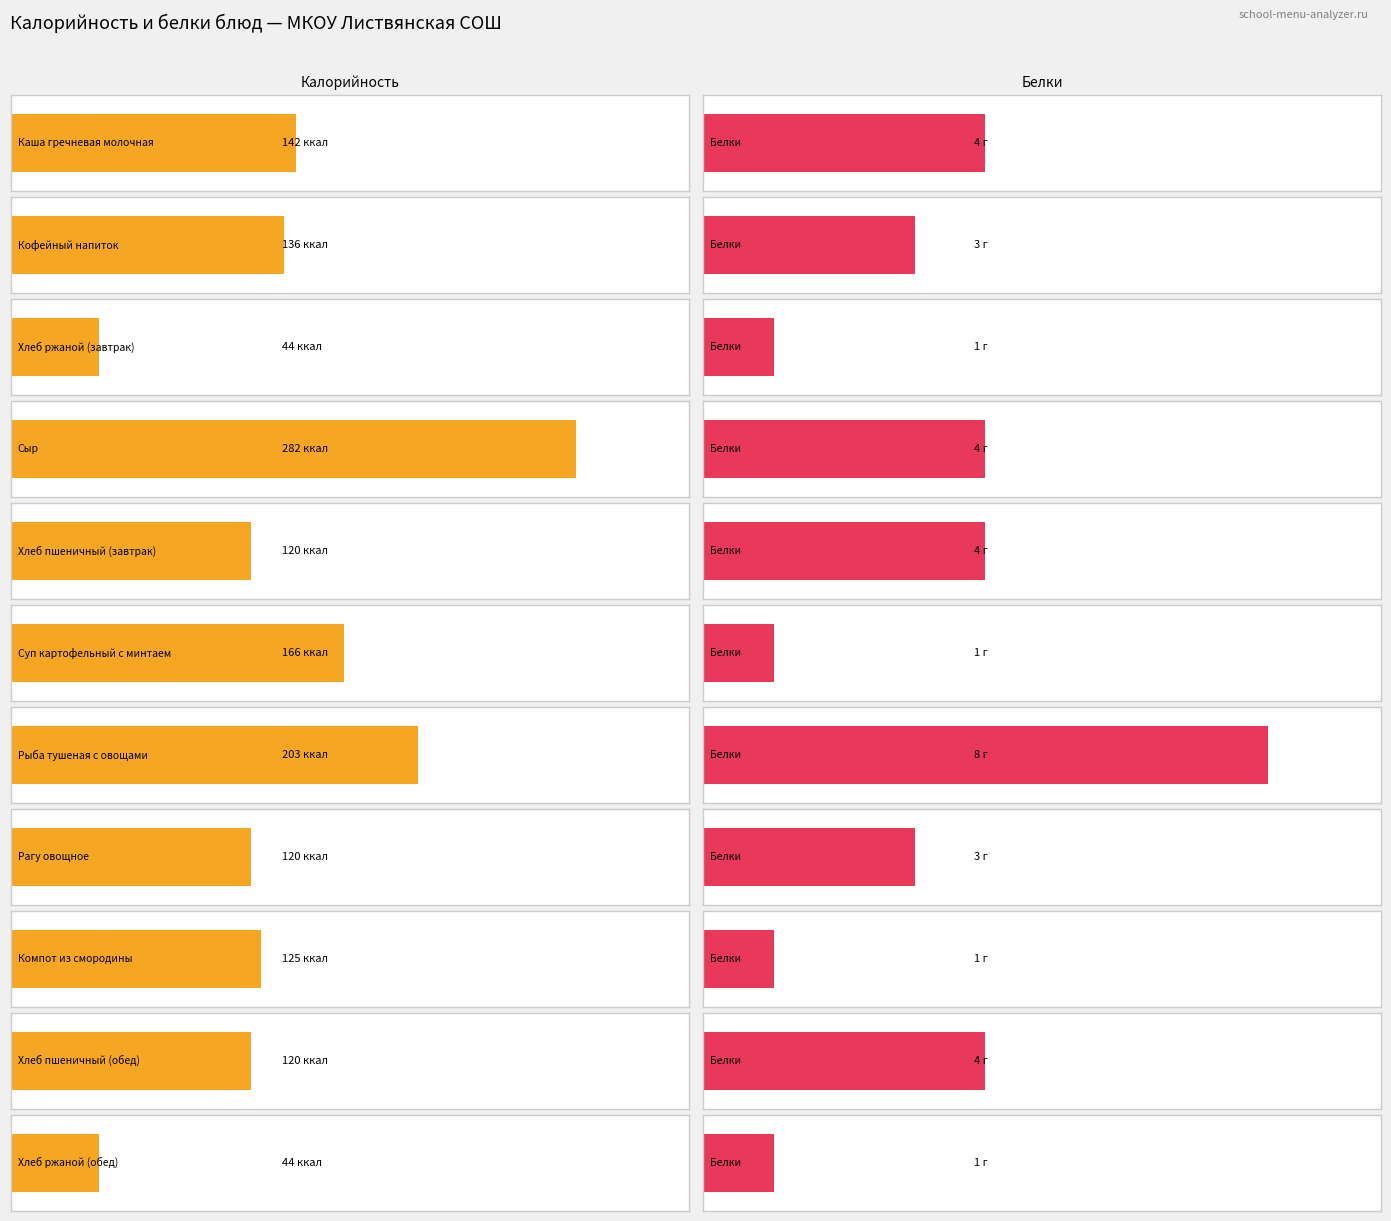

Is the value of Белки at Суп картофельный с минтаем greater than the value of Калорийность at Хлеб ржаной (обед)?

No